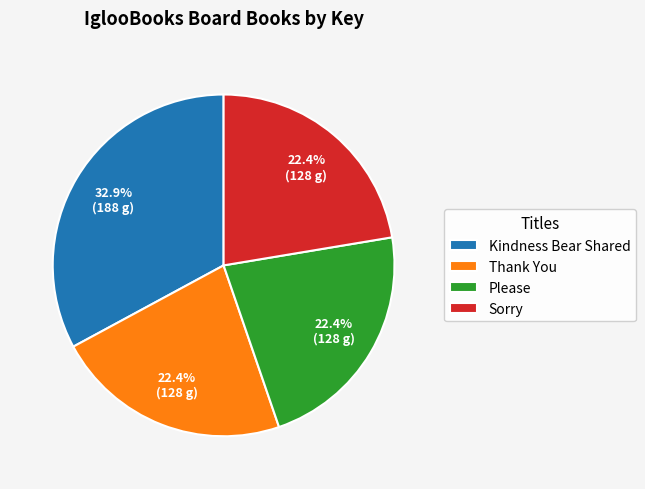

What percentage is the Please slice, to the nearest percent?

22%